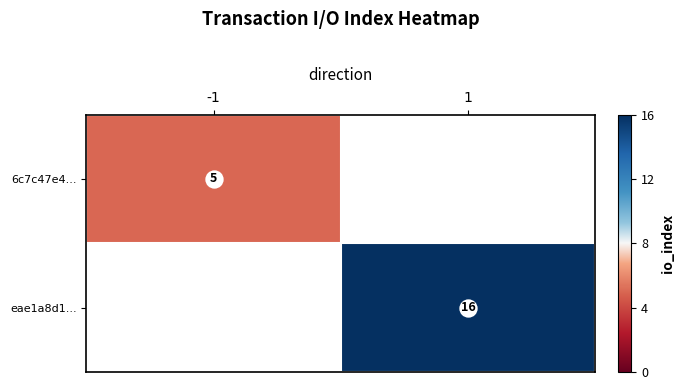

At how many categories does at least one series exceed 14?

1